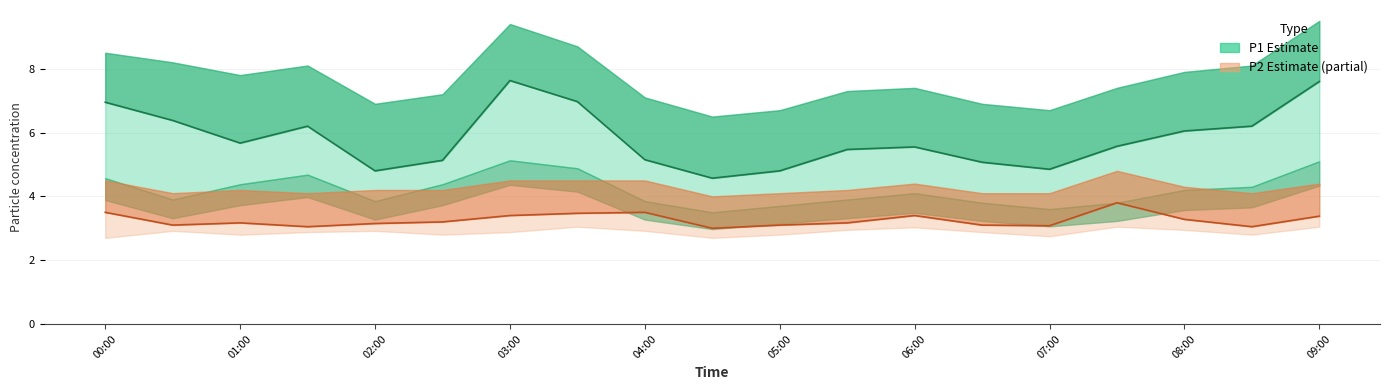

In P2_upper, how many points are higher than both neighbors (excluding endpoints)?

3